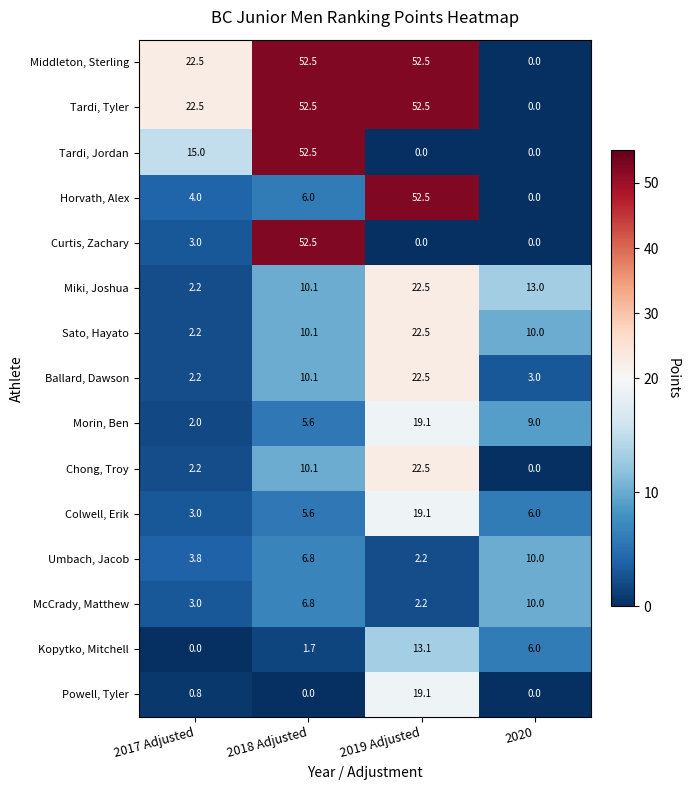

What is the maximum value for Tardi, Jordan?

52.5